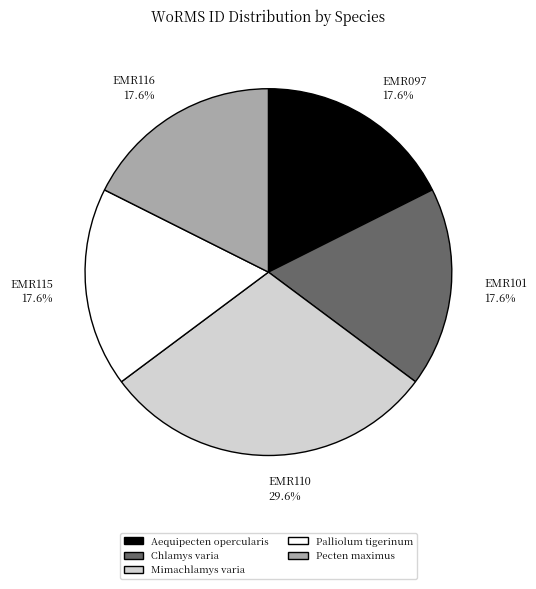

Which category has the biggest portion of the pie?

Mimachlamys varia